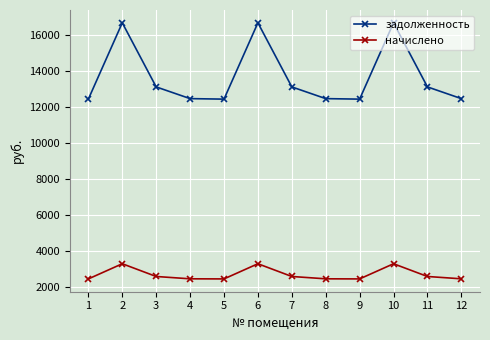

At 9, list the series in order from largest to smallest.

задолженность, начислено